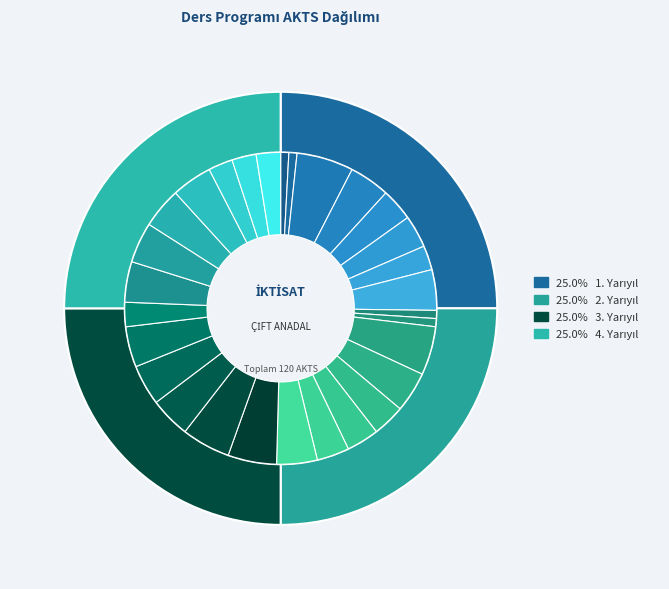

Does Seçmeli Ders 3 account for over 50% of the chart?

No